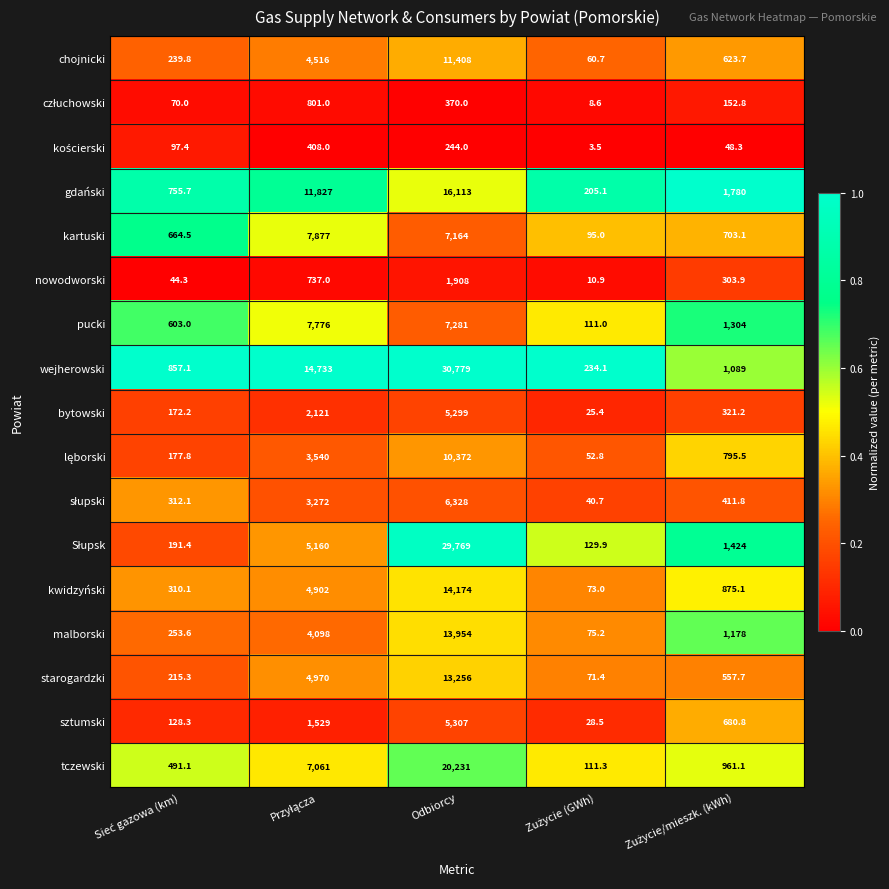

The pucki series shows 2241.0 at Odbiorcy. True or false?

False